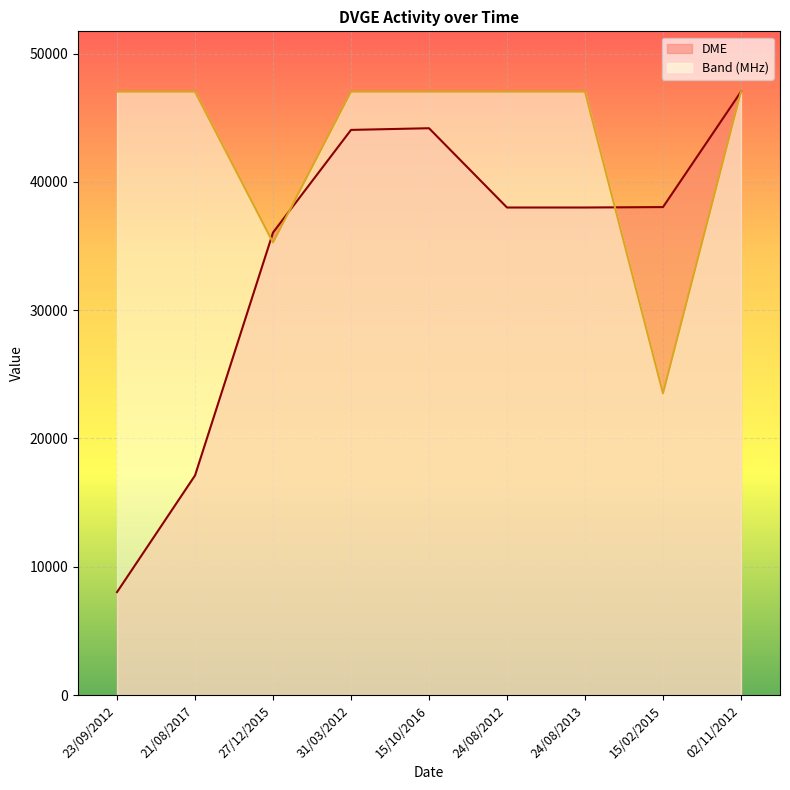

How many intersections are there between Band (MHz) and DME?

3